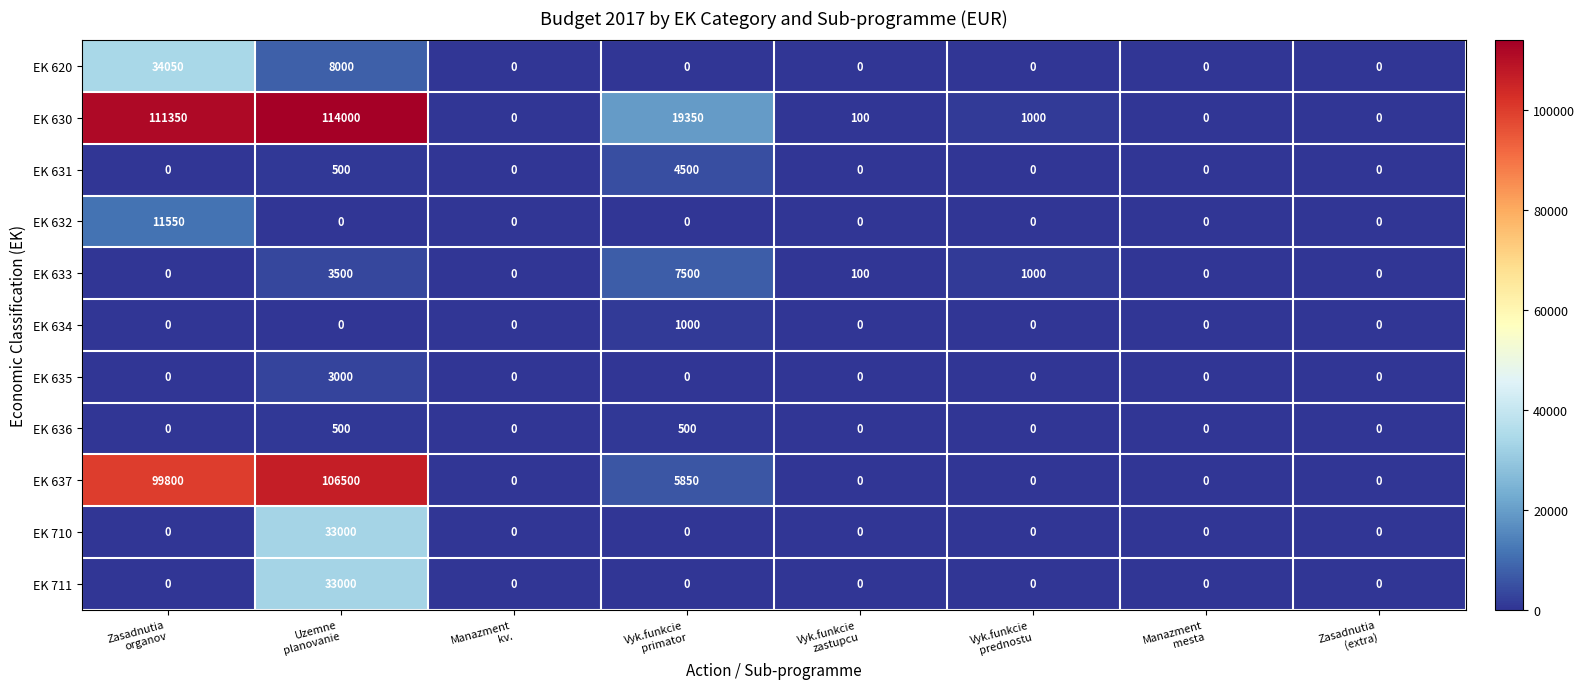

What is the difference between the maximum and second lowest values in the EK 631 series?

4500